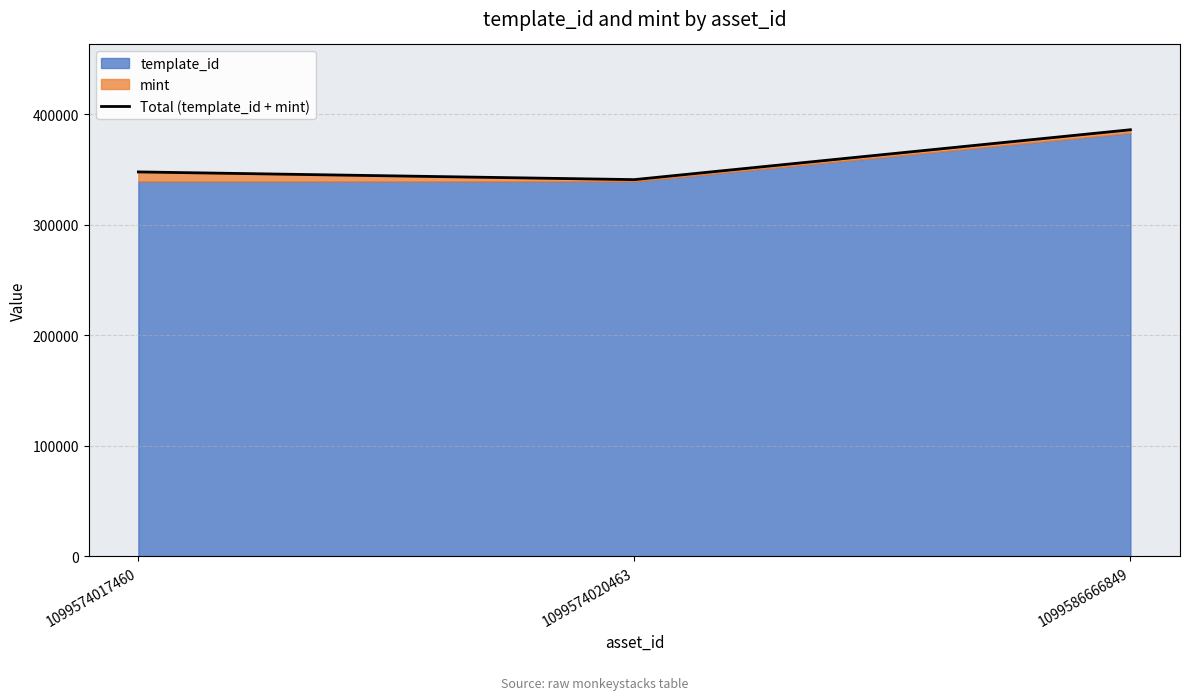

Rank the categories by value from lowest to highest.

1099574020463, 1099574017460, 1099586666849